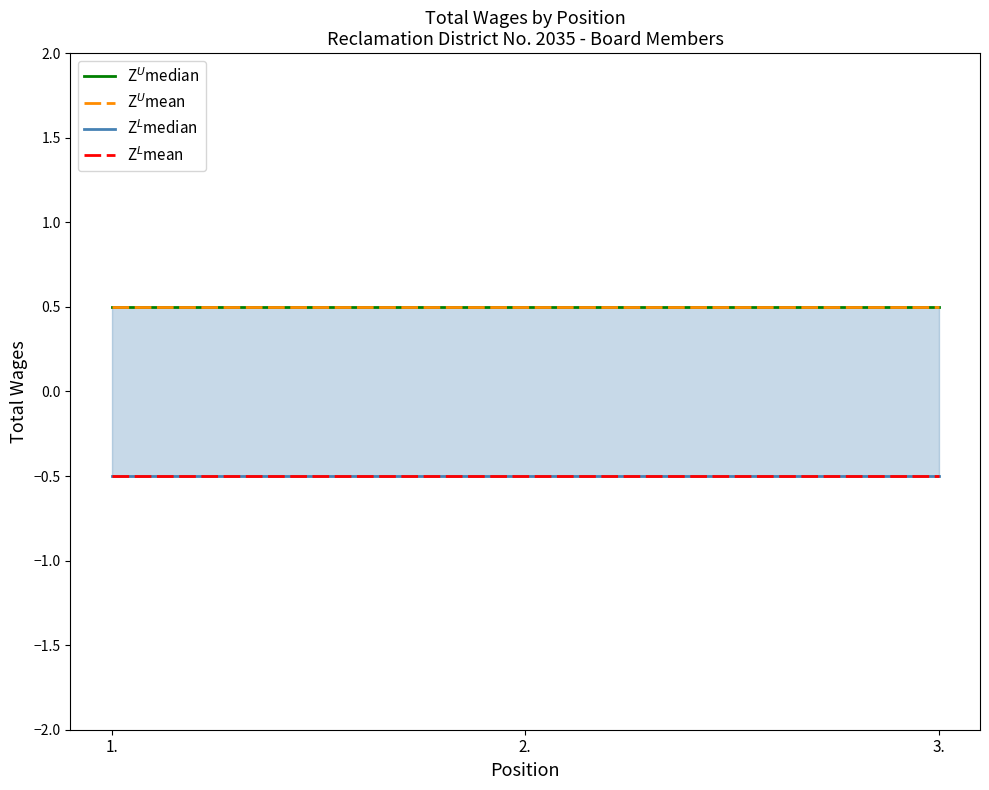

Reading left to right, extract all data points from this chart.

Z$^U$median: 0.5	0.5	0.5
Z$^U$mean: 0.5	0.5	0.5
Z$^L$median: -0.5	-0.5	-0.5
Z$^L$mean: -0.5	-0.5	-0.5